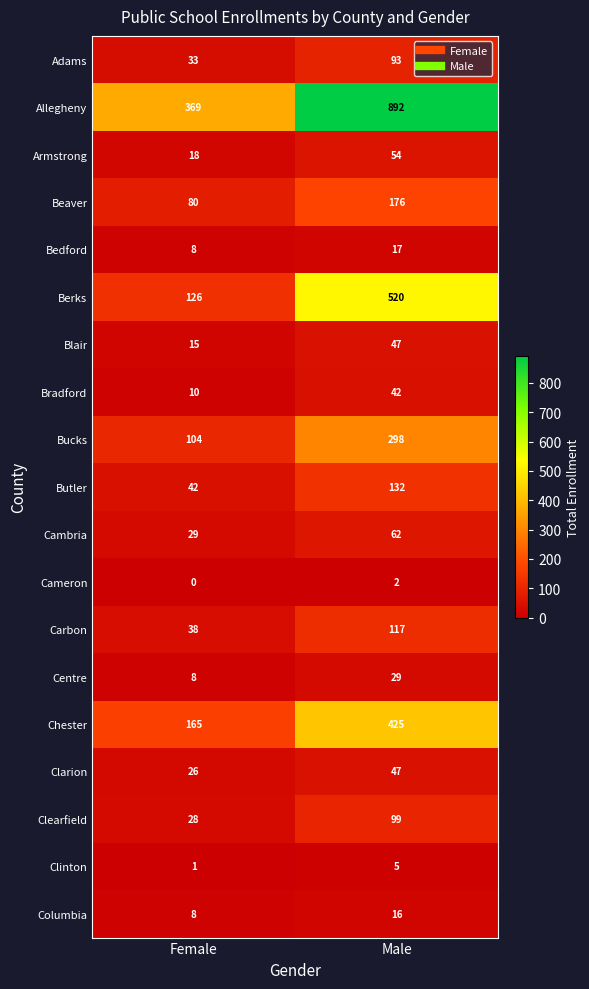

The value of Clarion at Male is 47. True or false?

True